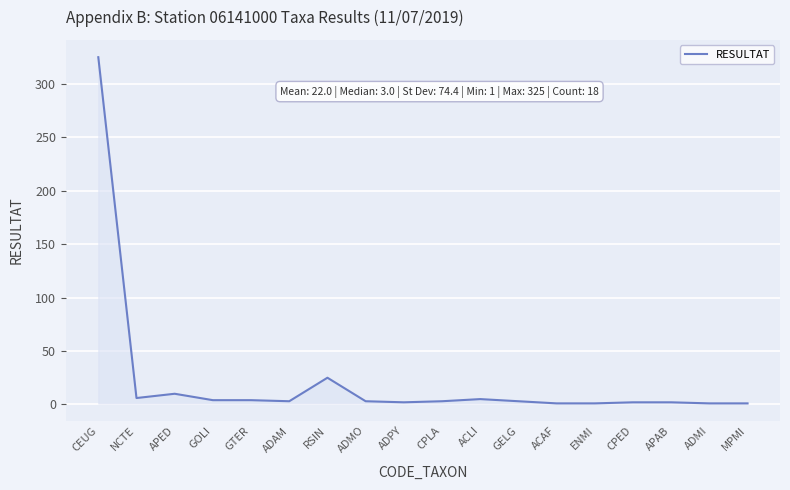

How many lines are shown in the chart?

1